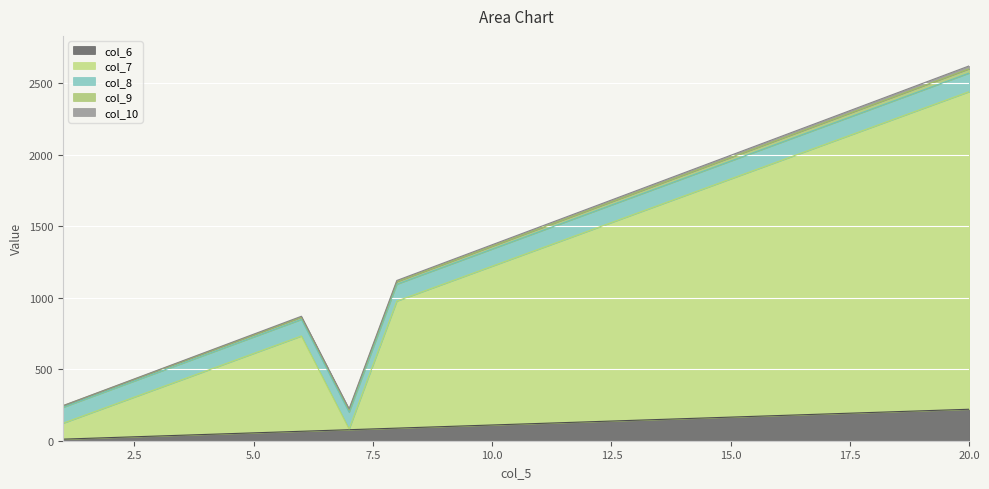

Where is col_6 nearest to the value 115?

10